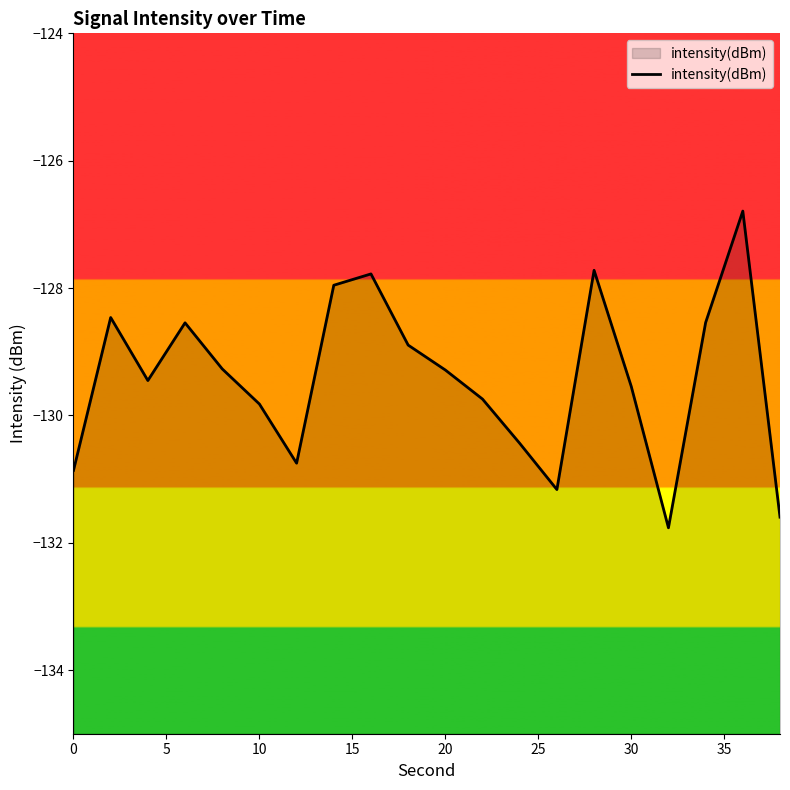

What is the maximum value shown in the chart?

-126.8